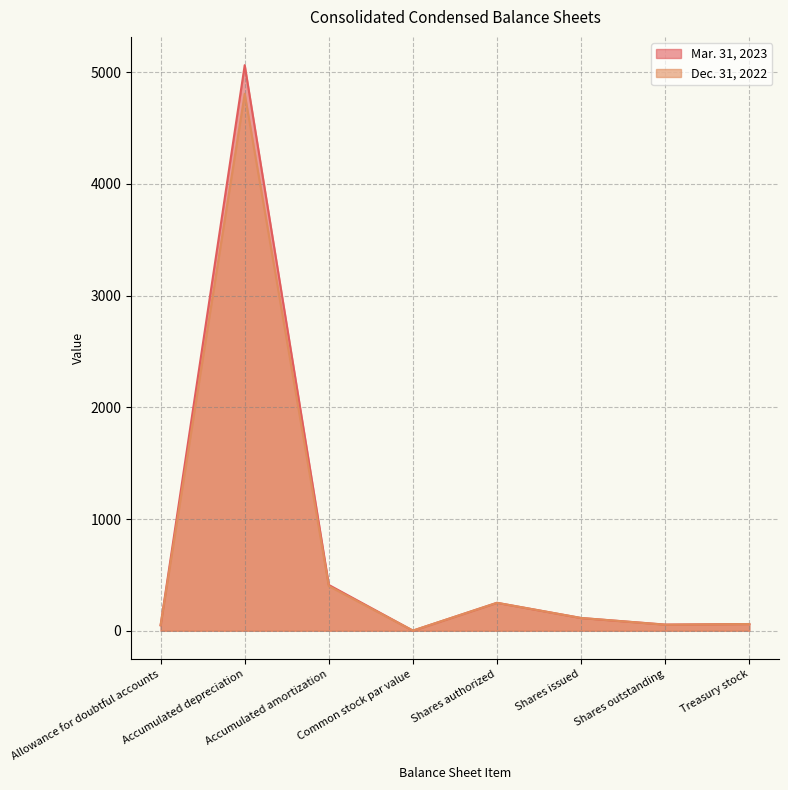

How many lines are shown in the chart?

2